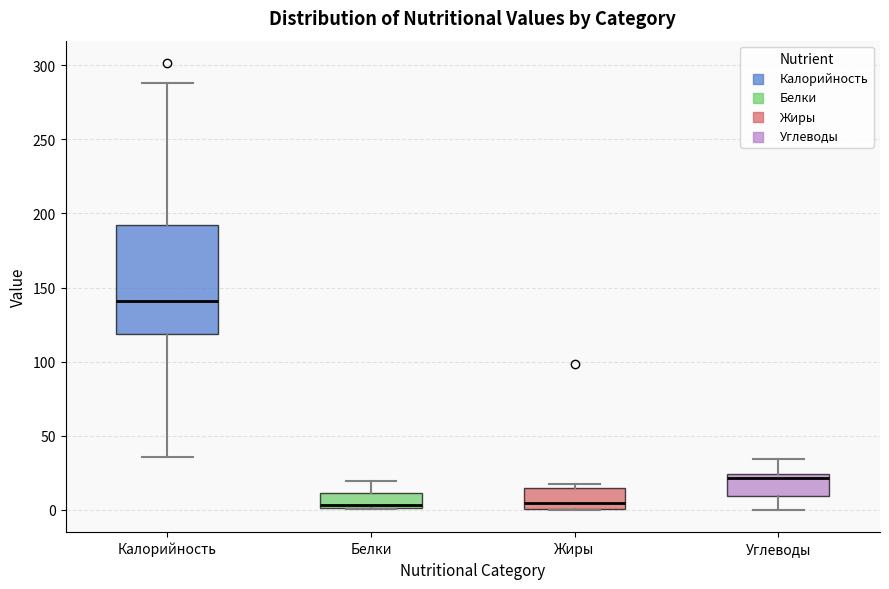

Reading left to right, read every box against the y-axis: the position of its median line, the range the box covers, and the ends of its whiskers. The values are not printed on the chart, so give them approximately, as read against the axis.

Калорийность: median 140, box 120 to 190, whiskers 35 to 290
Белки: median 5, box 0 to 10, whiskers 0 to 20
Жиры: median 5, box 0 to 15, whiskers 0 to 20
Углеводы: median 20, box 10 to 25, whiskers 0 to 35